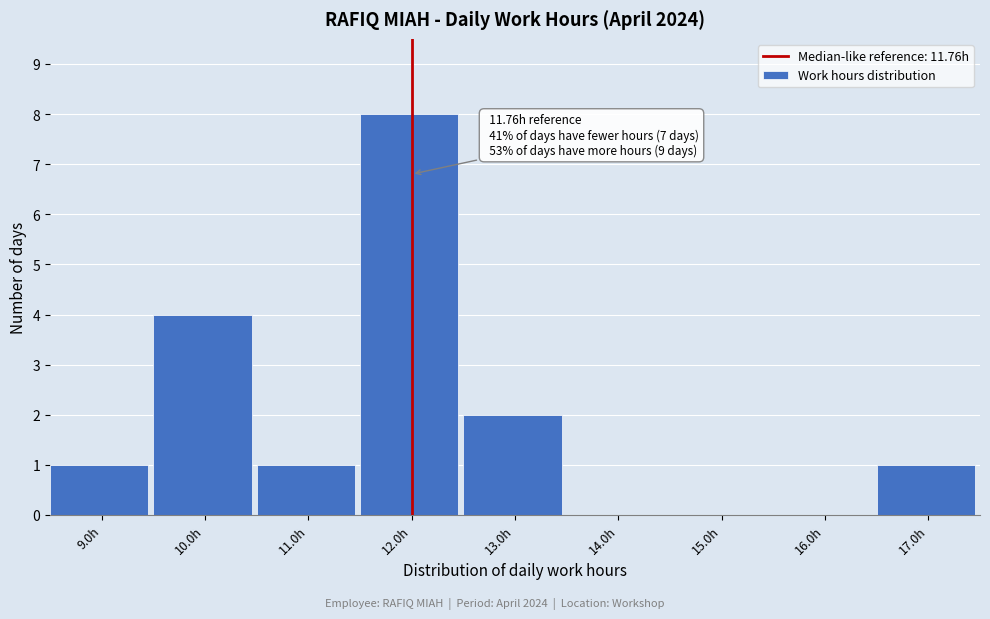

Over which range of the x-axis is the bar tallest?

11.5 to 12.5